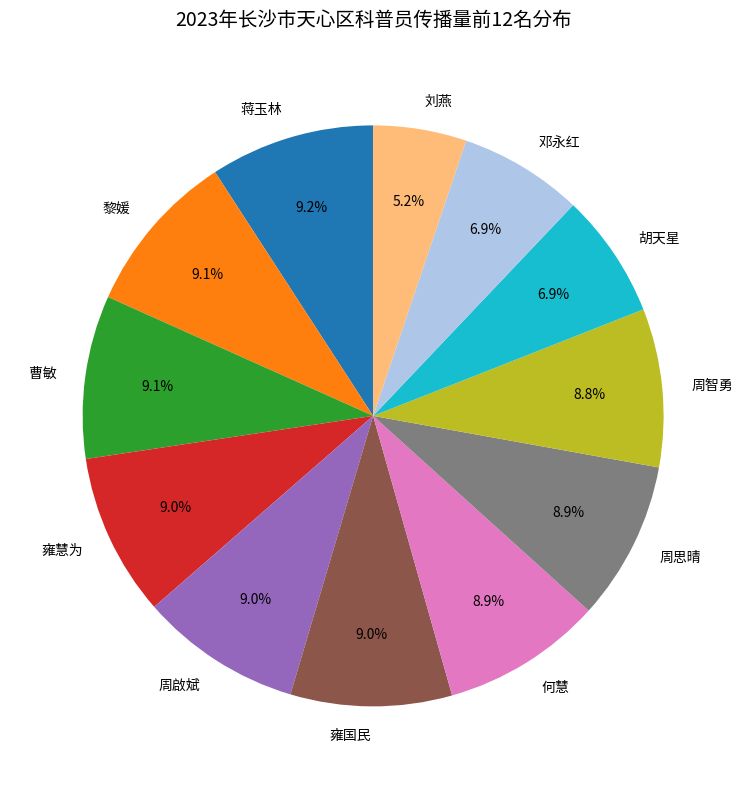

What is the smallest slice in the pie chart?

刘燕